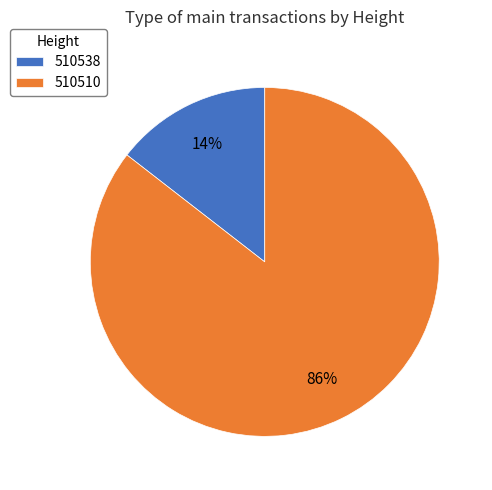

Approximately how many times larger is the value at 510538 compared to 510510?

0.2